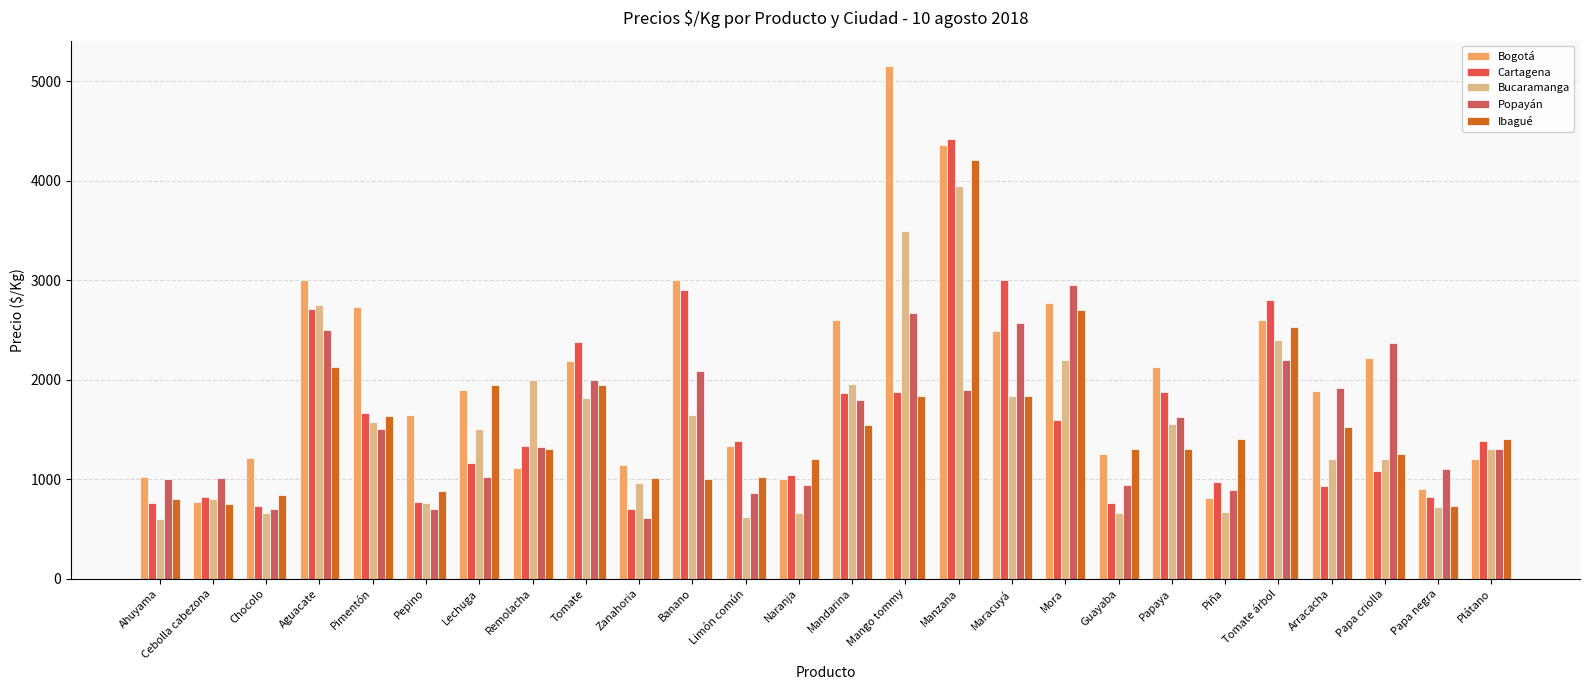

List the labels in order of Bogotá value, smallest first.

Cebolla cabezona, Piña, Papa negra, Naranja, Ahuyama, Remolacha, Zanahoria, Plátano, Chocolo, Guayaba, Limón común, Pepino, Arracacha, Lechuga, Papaya, Tomate, Papa criolla, Maracuyá, Tomate árbol, Mandarina, Pimentón, Mora, Aguacate, Banano, Manzana, Mango tommy